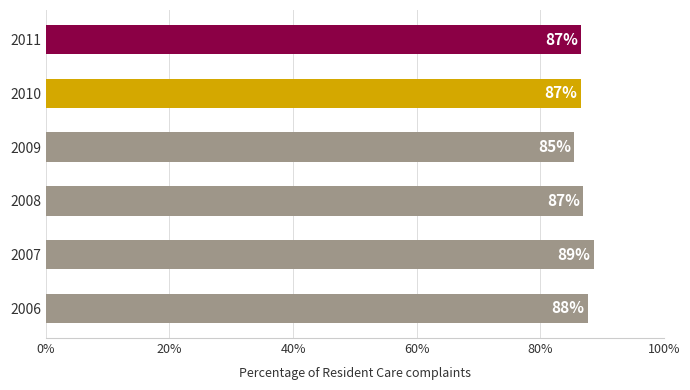

Count the number of data series in this chart.

1